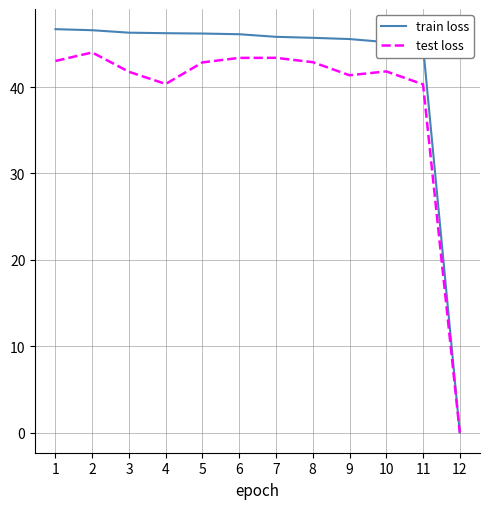

What is the spread (max minus min) of values at 10?

3.4